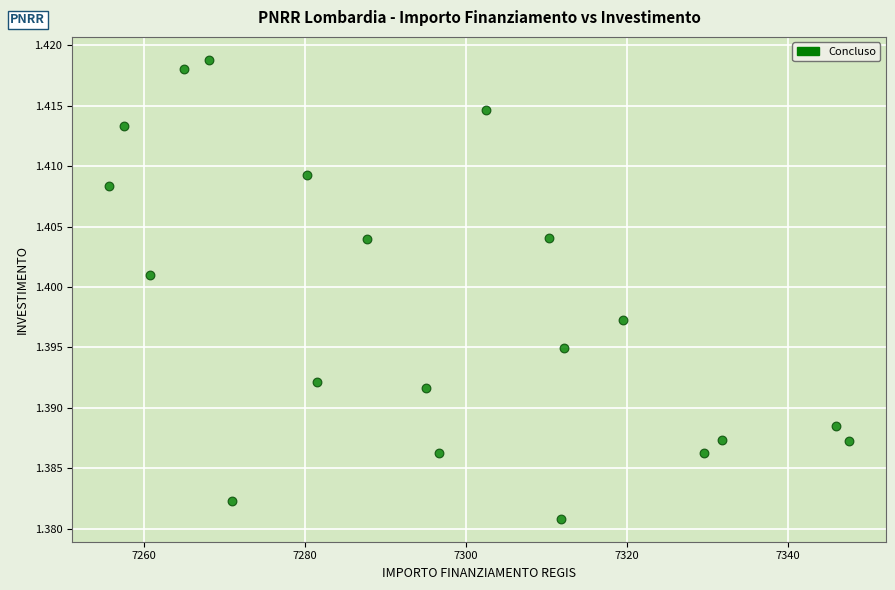

What is the range of X values (max minus min)?

91.9